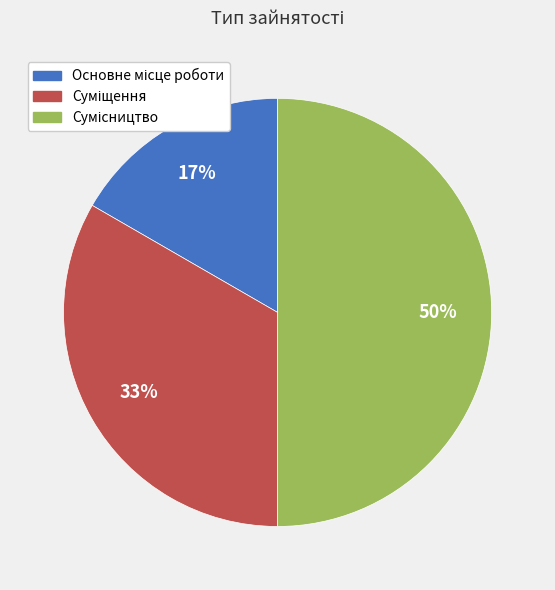

To the nearest percent, what is the difference between the largest and smallest slice percentages?

33%